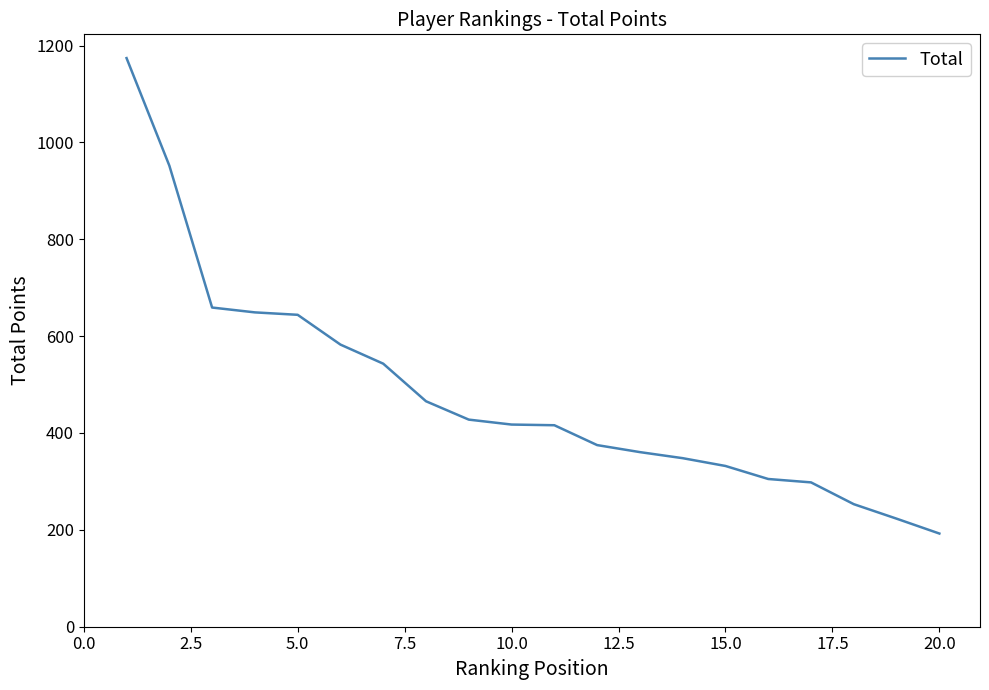

What is the greatest value displayed?

1174.0